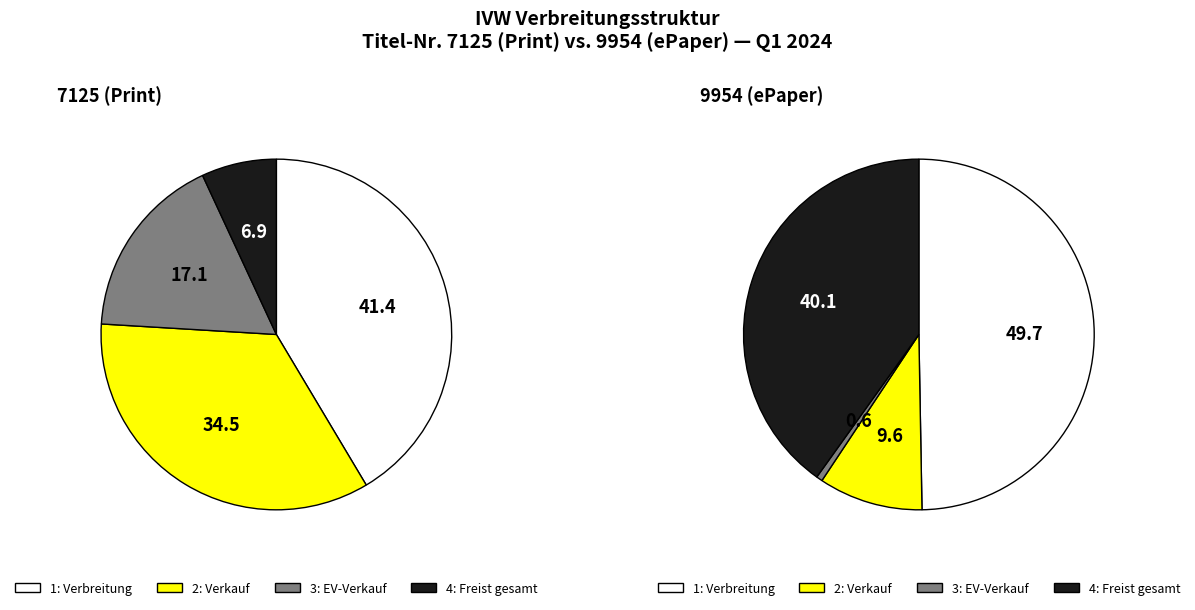

What is the total percentage of 7125 and 9954?

100.0%